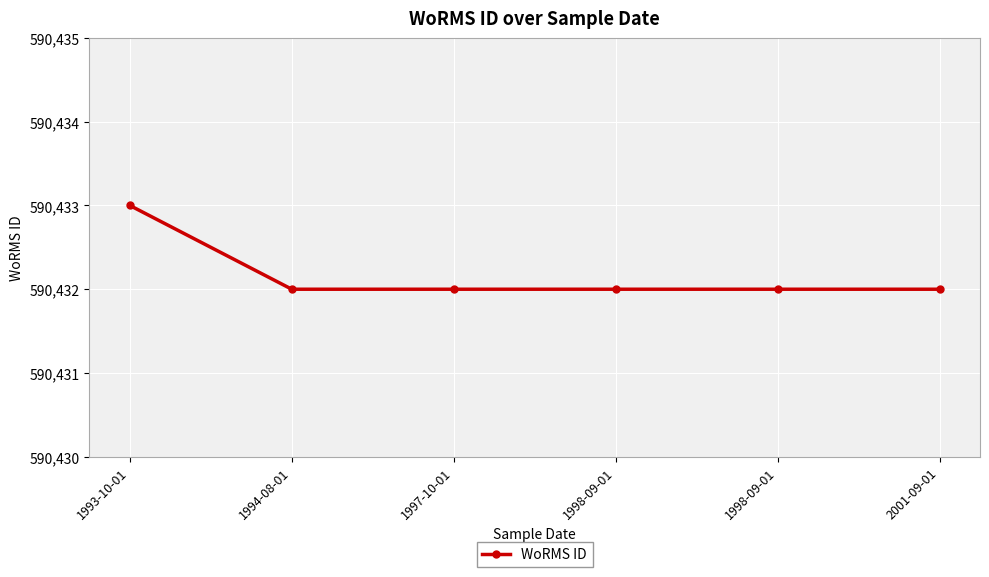

At which label is the value closest to 590432?

1994-08-01